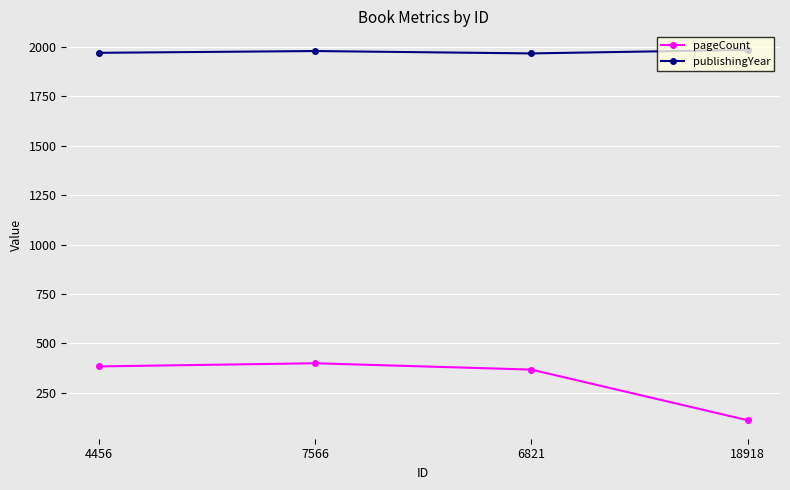

Which series has the widest spread of values?

pageCount